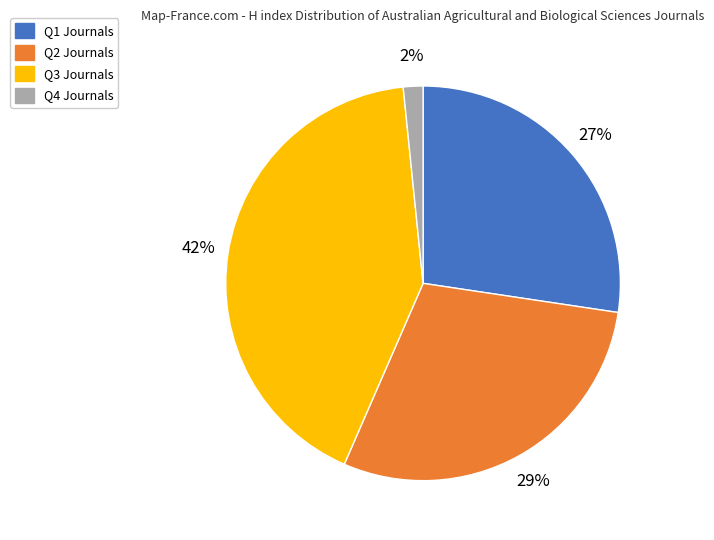

Count the number of slices in the pie.

4